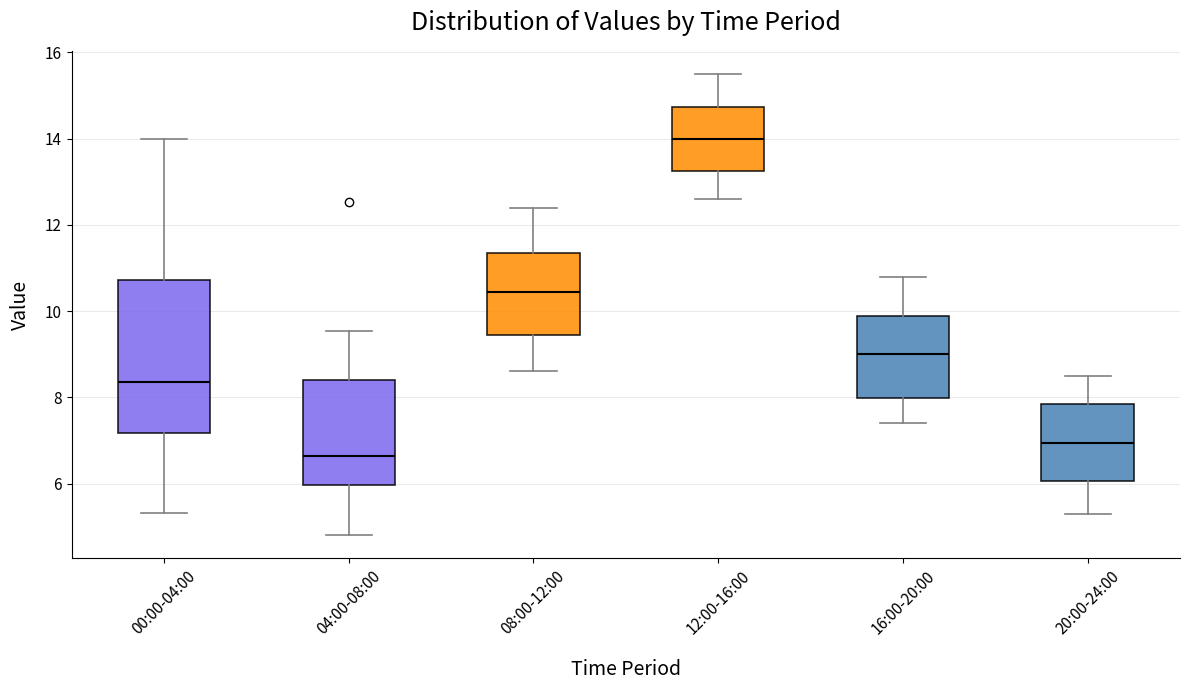

Comparing the boxes themselves (not the whiskers), which one is the tallest?

00:00-04:00